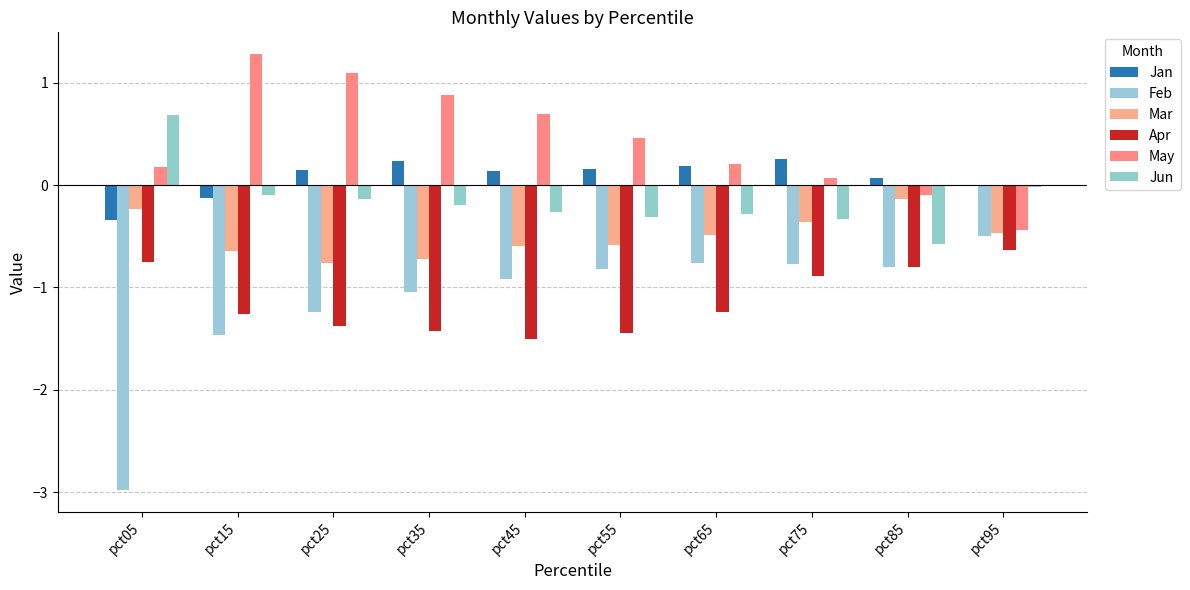

What are all the series names shown in the legend?

Jan, Feb, Mar, Apr, May, Jun